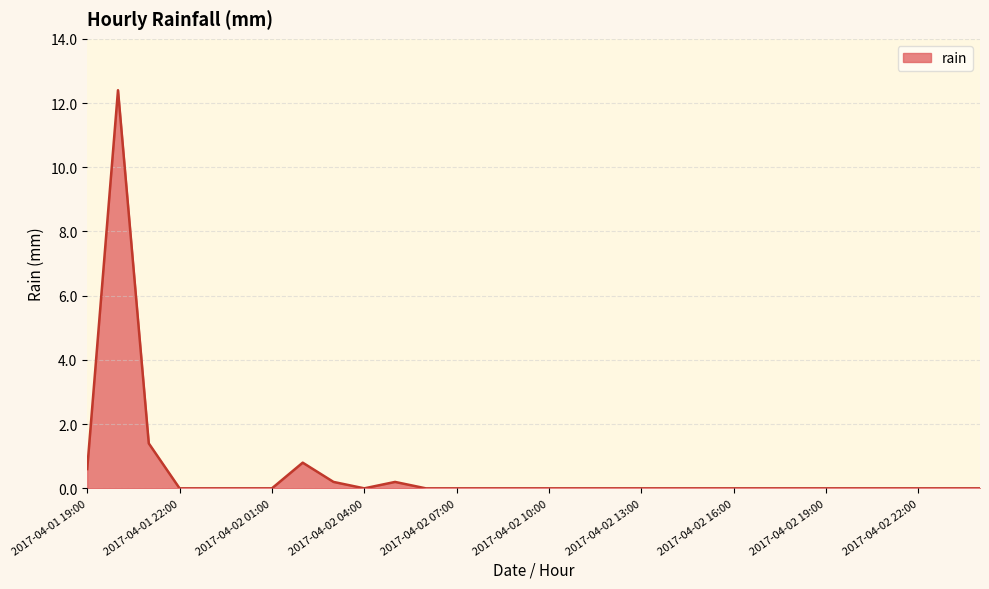

What is the maximum value shown in the chart?

12.4